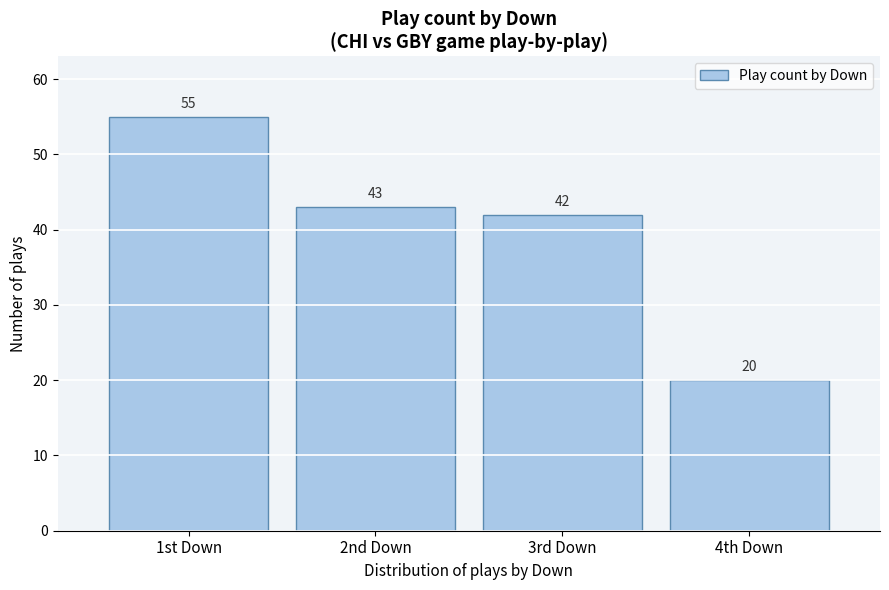

Reading left to right, extract all data points from this chart.

1st Down=55	2nd Down=43	3rd Down=42	4th Down=20